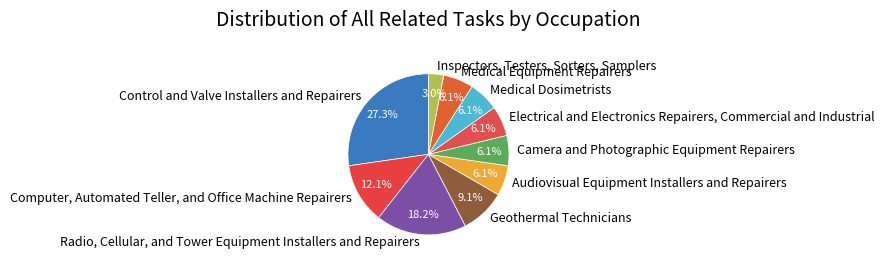

Combined, do Camera and Photographic Equipment Repairers and Electrical and Electronics Repairers, Commercial and Industrial account for over 50%?

No